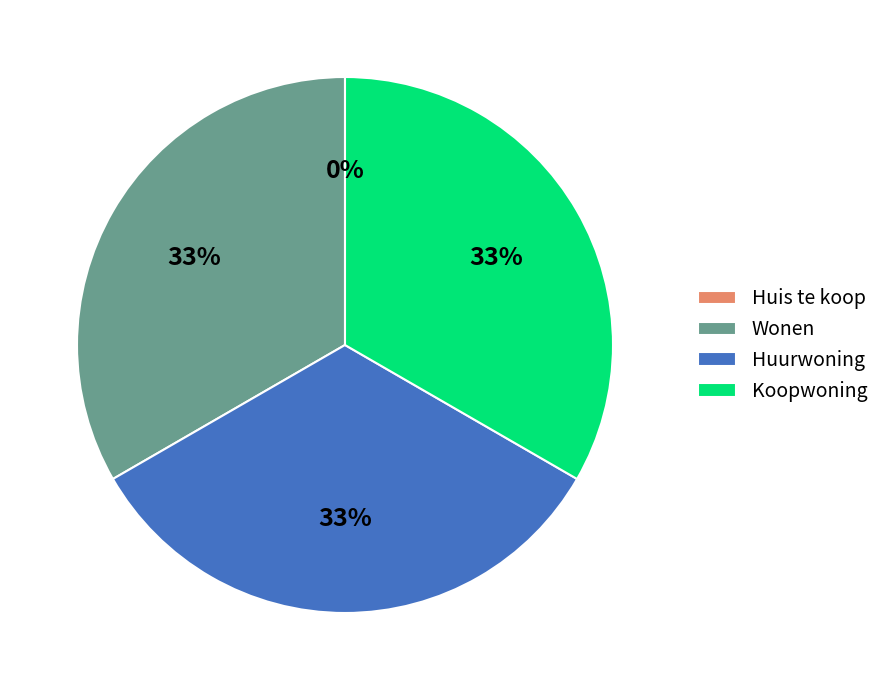

To the nearest percent, what percentage of the pie is Koopwoning?

33%